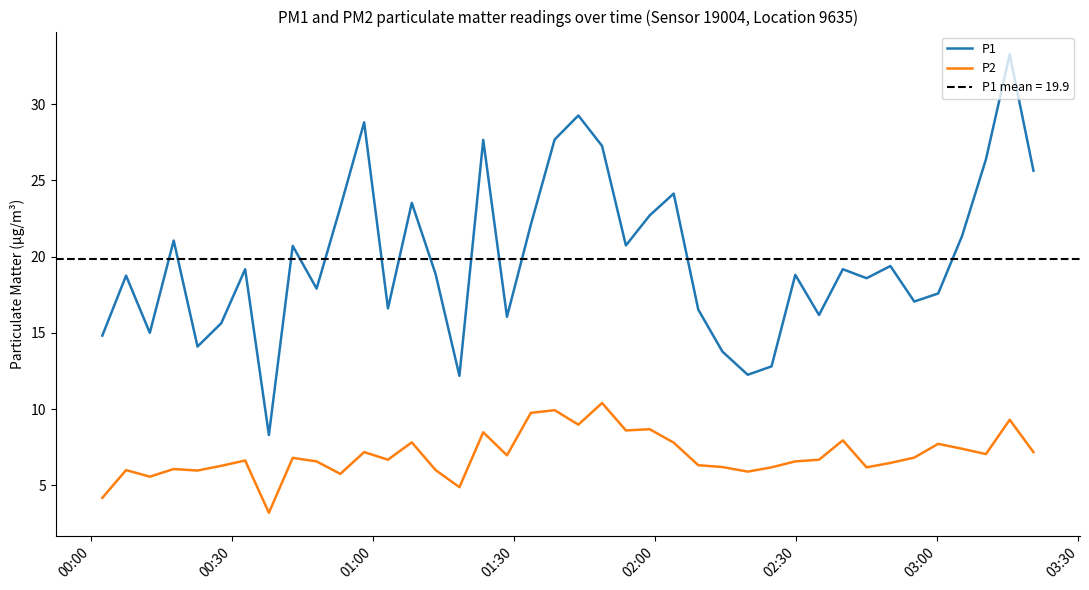

Count the number of categories in the chart.

40